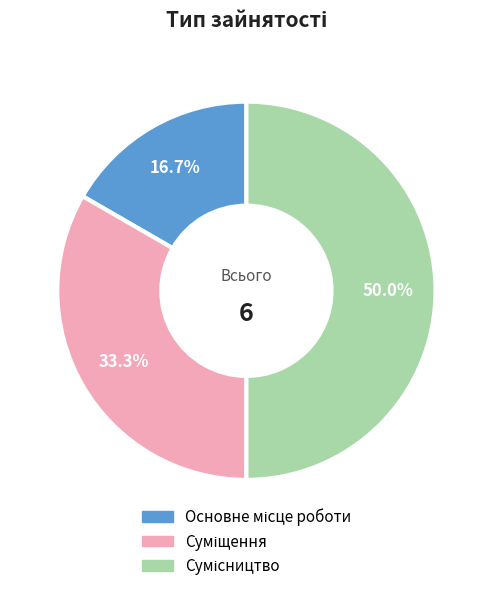

Rank the categories by value from lowest to highest.

Основне місце роботи, Суміщення, Сумісництво